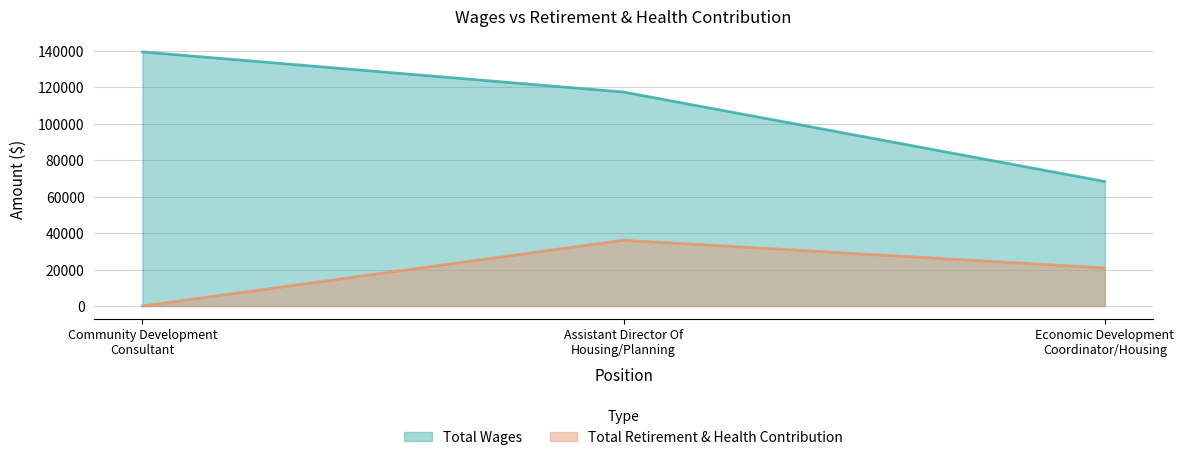

How many values in the Total Wages series exceed 117350?

1